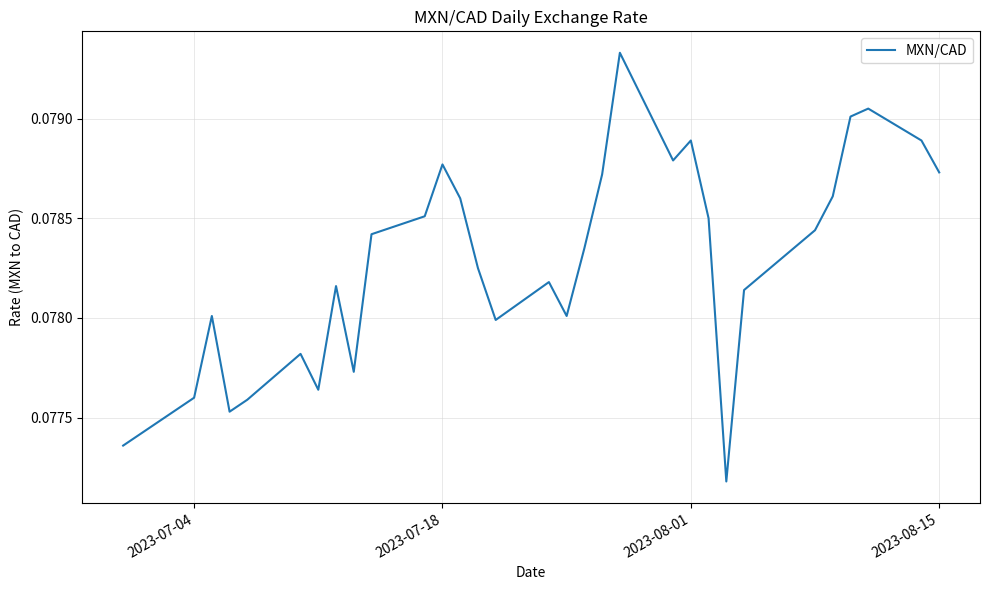

How many lines are shown in the chart?

1